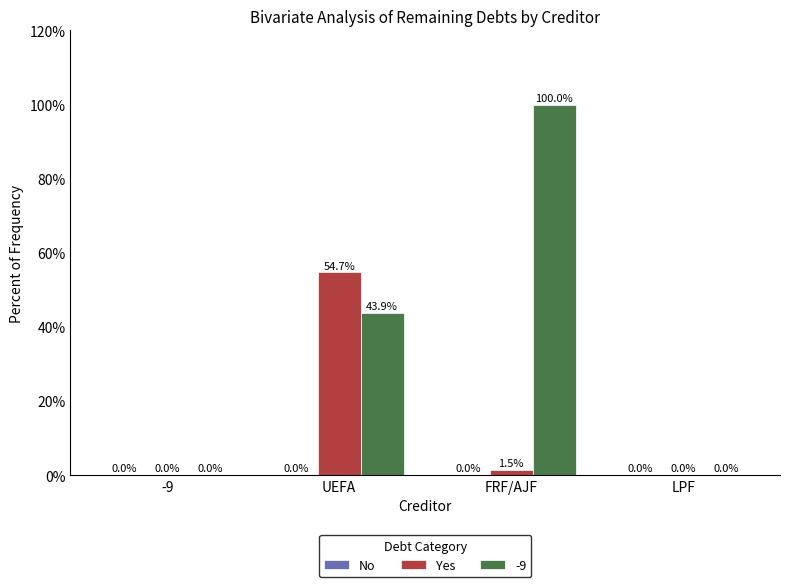

What is the approximate value of Yes at FRF/AJF?

1.5